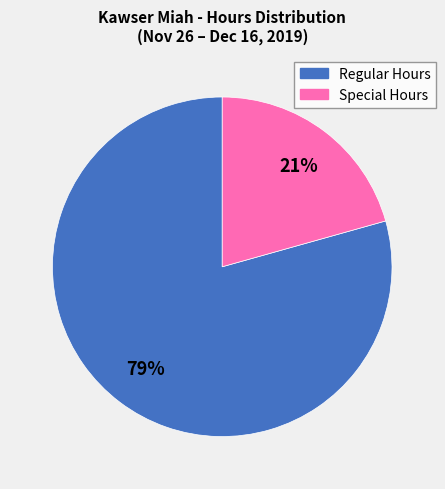

Is there any slice that represents more than half of the pie?

Yes